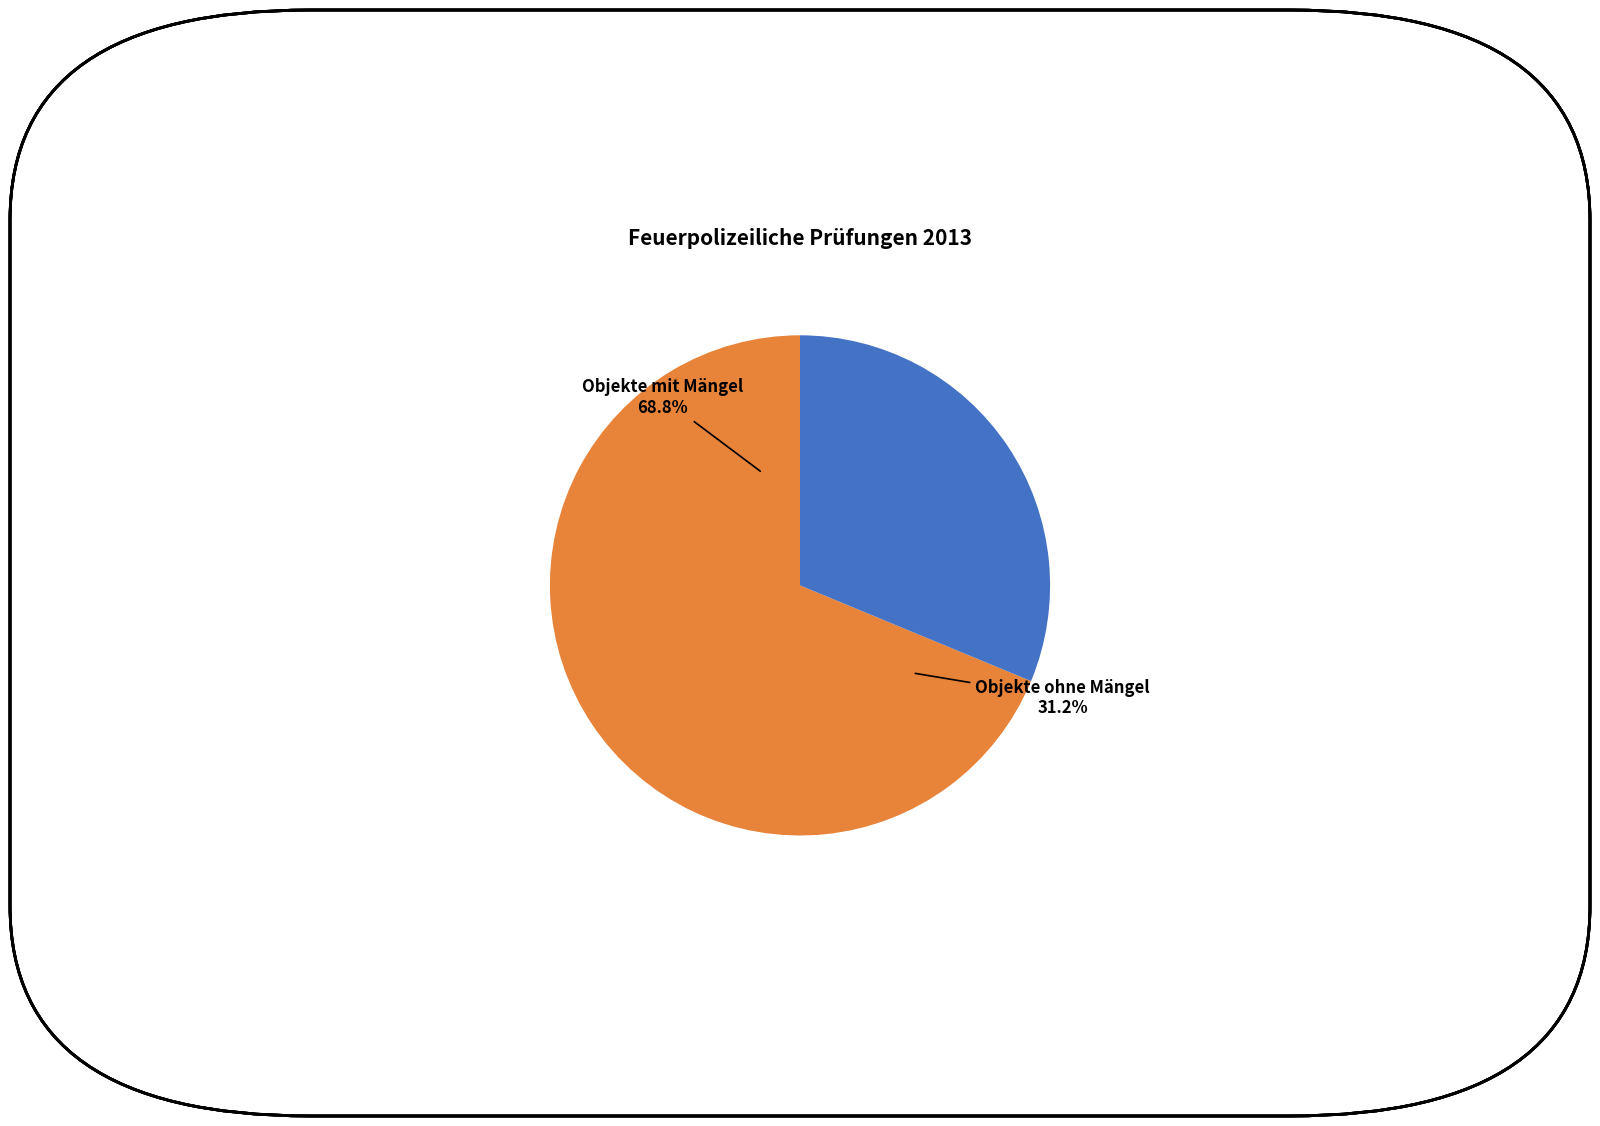

Rank the categories by value from highest to lowest.

Anzahl überprüfter Objekte mit Mängel, Anzahl überprüfter Objekte ohne Mängel